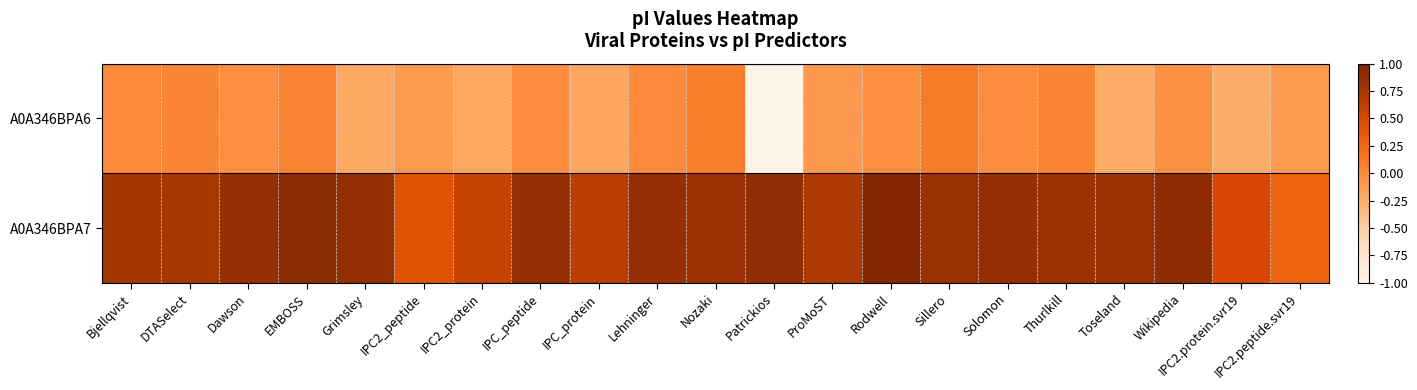

At which category is the sum across all series the highest?

EMBOSS